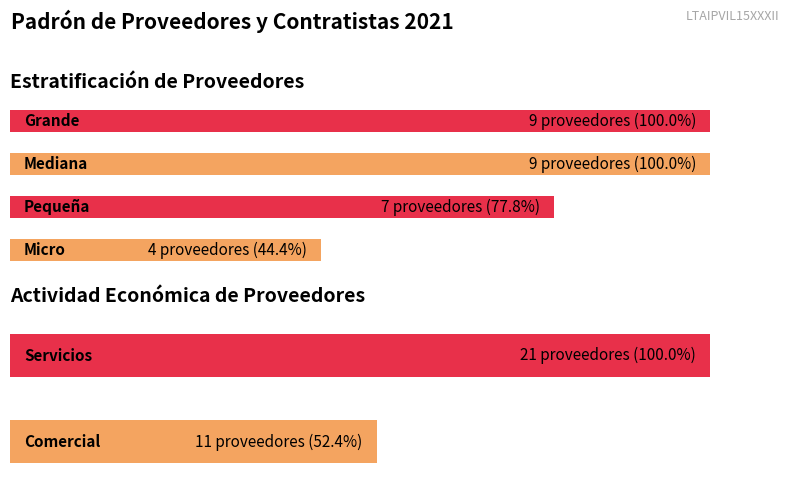

Rank the series at Nacional from highest to lowest value.

Mediana, Grande, Pequeña, Micro